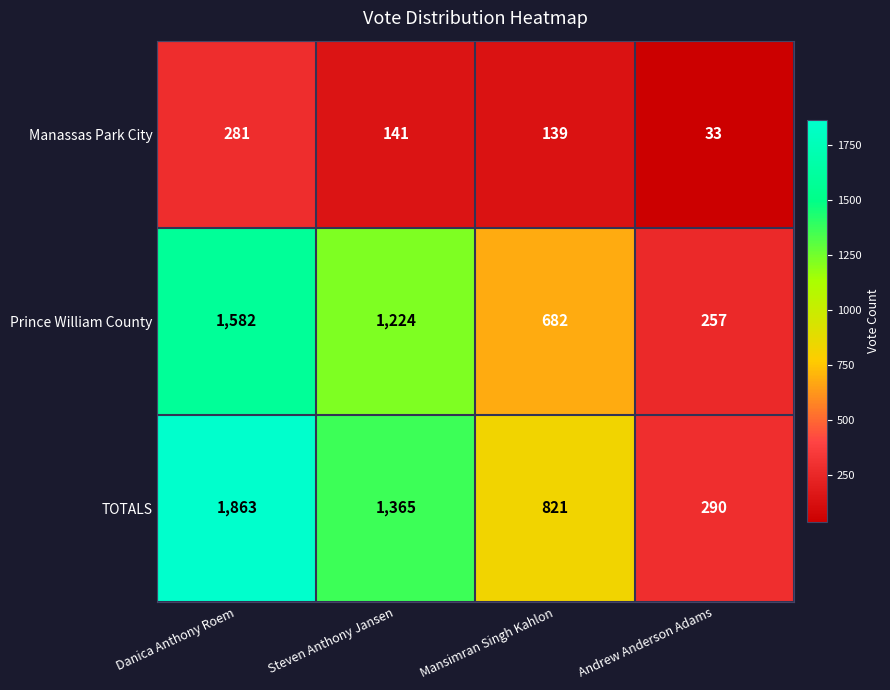

Rank the series by their maximum value, from lowest to highest.

Manassas Park City, Prince William County, TOTALS